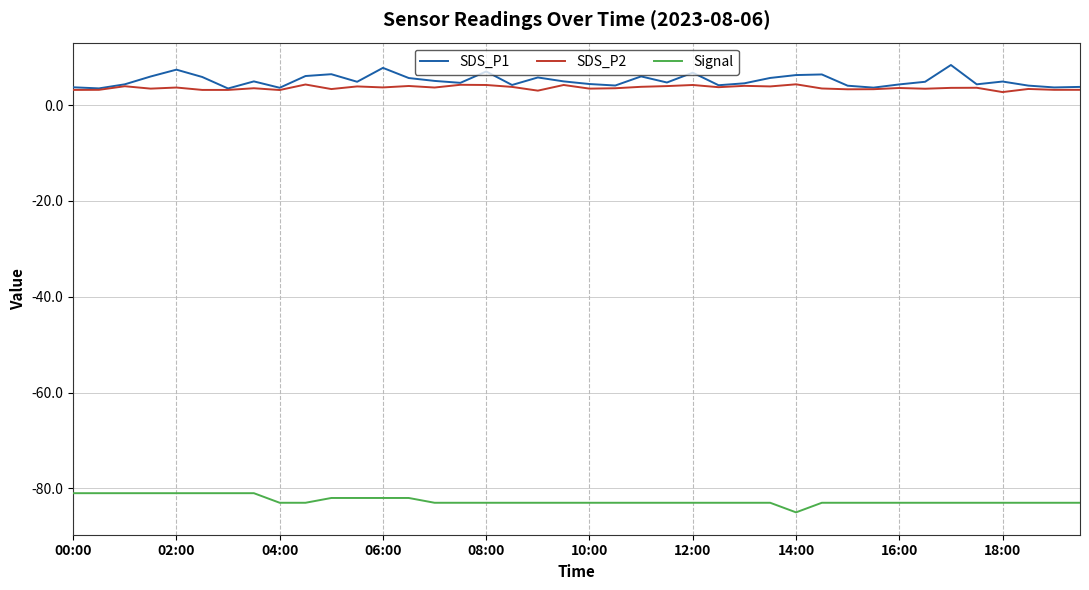

What is the maximum value for SDS_P2?

4.3